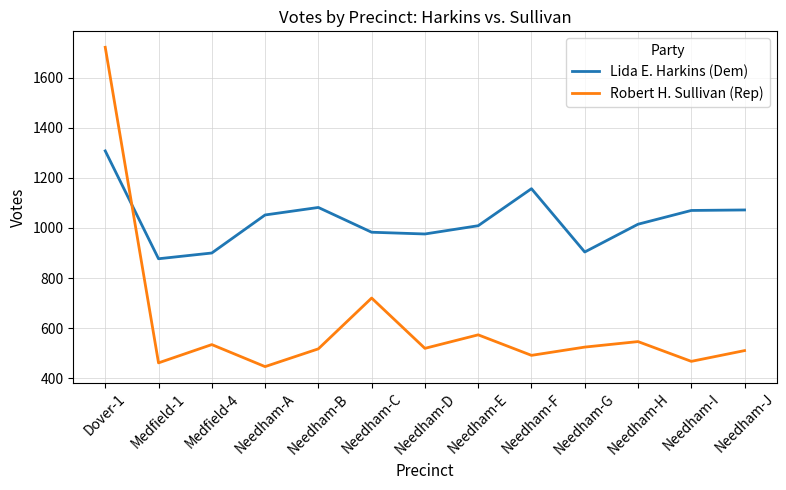

Is the value of Lida E. Harkins (Dem) at Needham-B greater than the value of Robert H. Sullivan (Rep) at Needham-B?

Yes